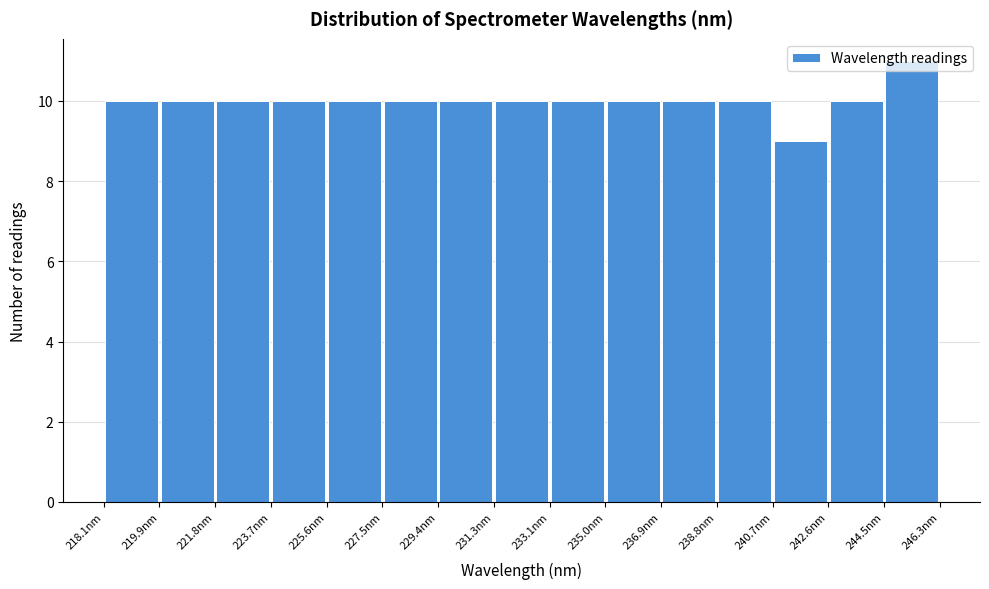

Reading left to right, list every bar in this chart as the range it spans on the x-axis followed by its height. Neither the bar edges nor the heights are printed on the chart, so give them approximately, as read against the axes.

218.0 to 220.0: 10
220.0 to 221.8: 10
221.8 to 223.8: 10
223.8 to 225.6: 10
225.6 to 227.4: 10
227.4 to 229.4: 10
229.4 to 231.2: 10
231.2 to 233.2: 10
233.2 to 235.0: 10
235.0 to 237.0: 10
237.0 to 238.8: 10
238.8 to 240.6: 10
240.6 to 242.6: 9
242.6 to 244.4: 10
244.4 to 246.4: 11